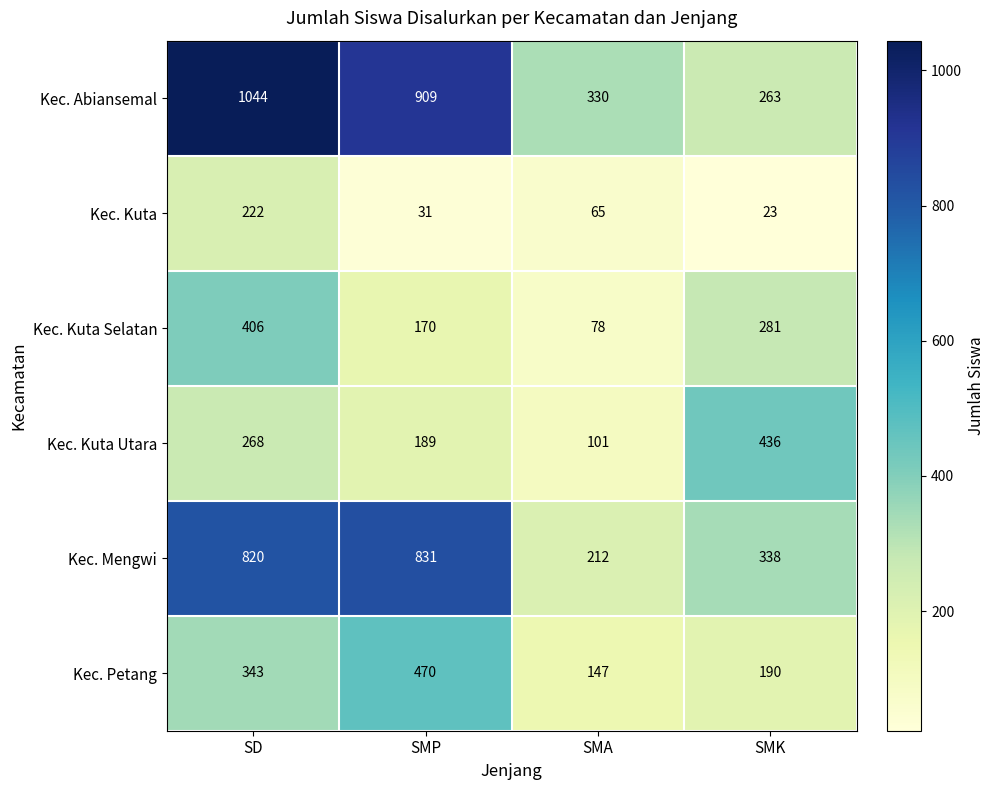

At how many categories does at least one series exceed 483?

2